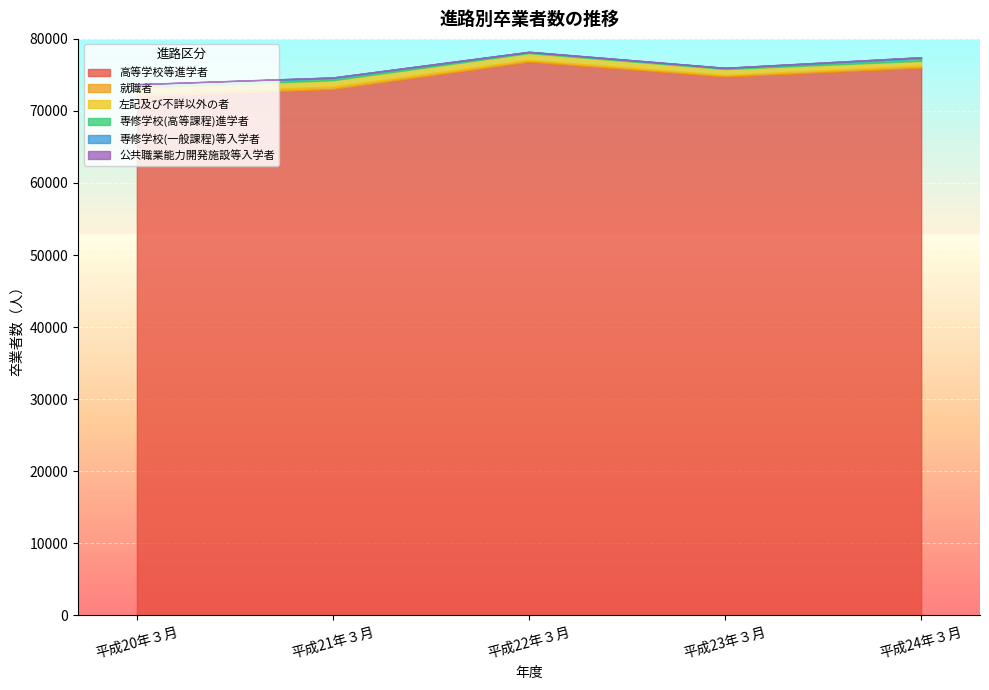

Which series changed the most between 平成20年３月 and 平成22年３月?

高等学校等進学者